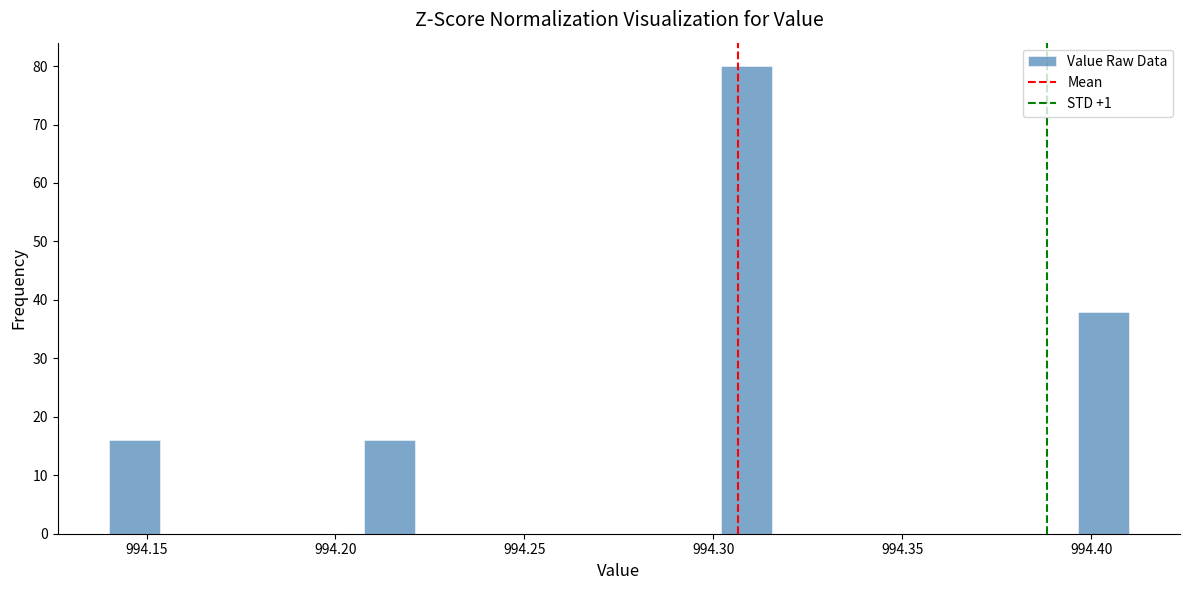

Around what value on the x-axis is the tallest bar? Give the approximate position of its centre, as read against the axis.

994.310